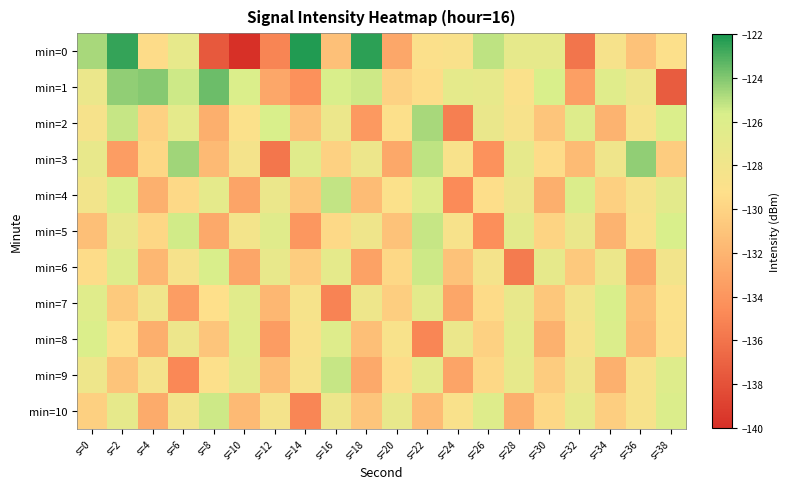

How many categories are shown in the chart?

20